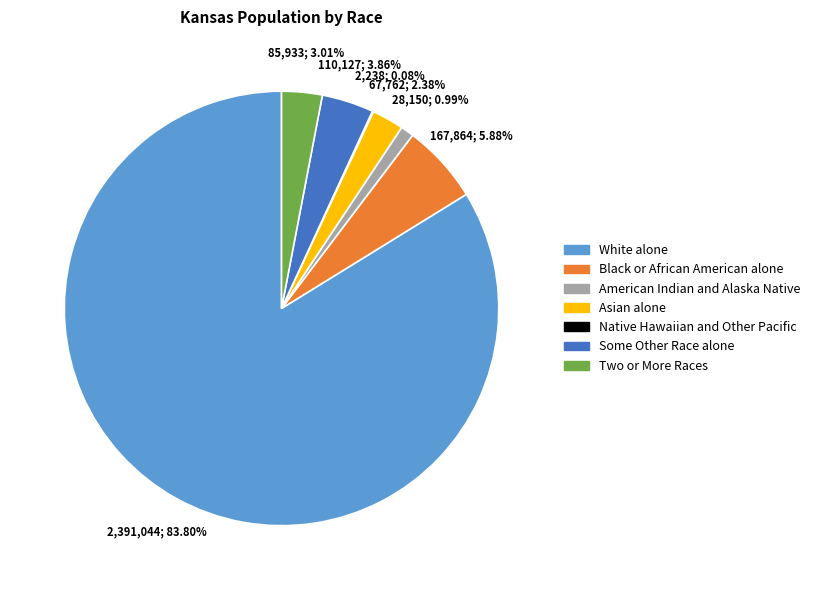

Does any single category account for the majority?

Yes